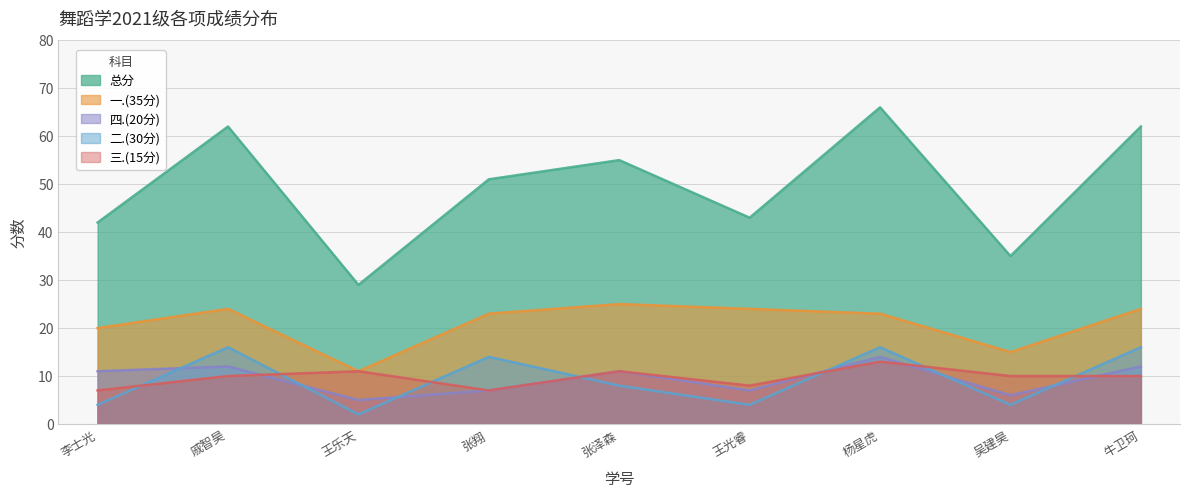

What is the average value of the 总分 series?

49